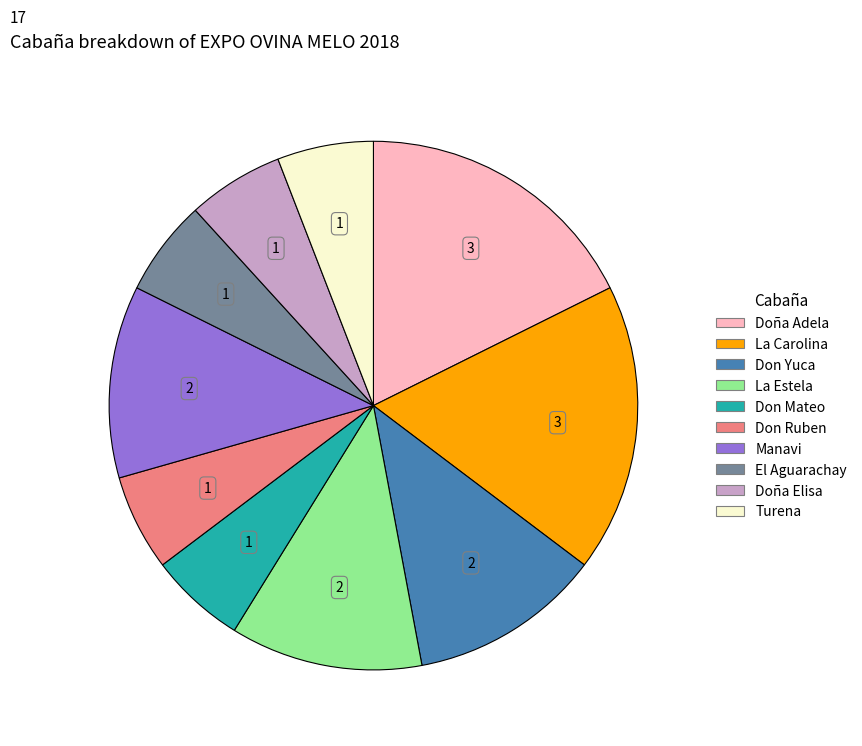

Count the number of slices in the pie.

10